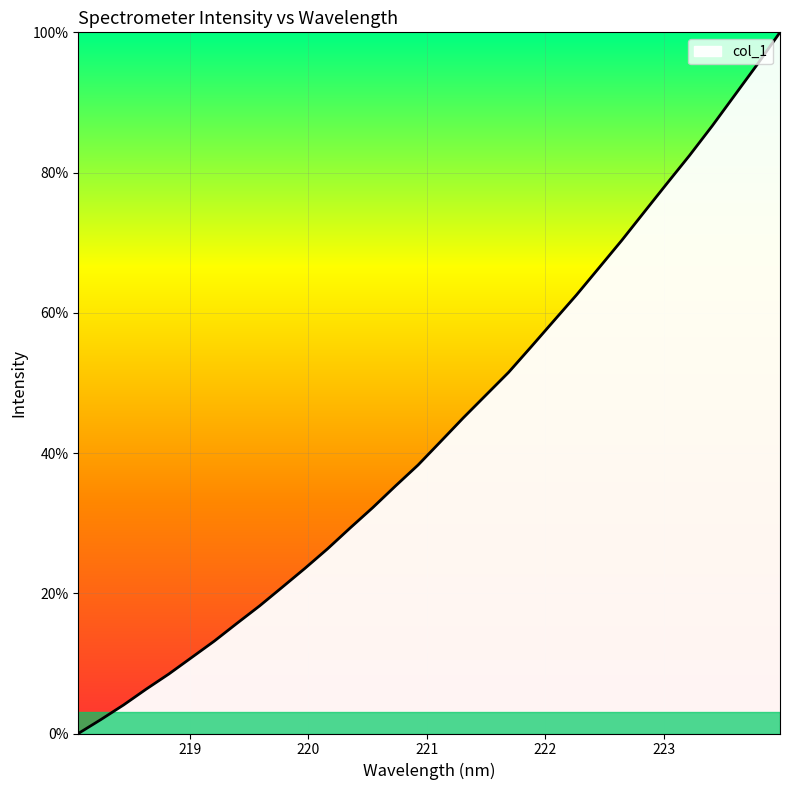

What is the maximum value shown in the chart?

100.0